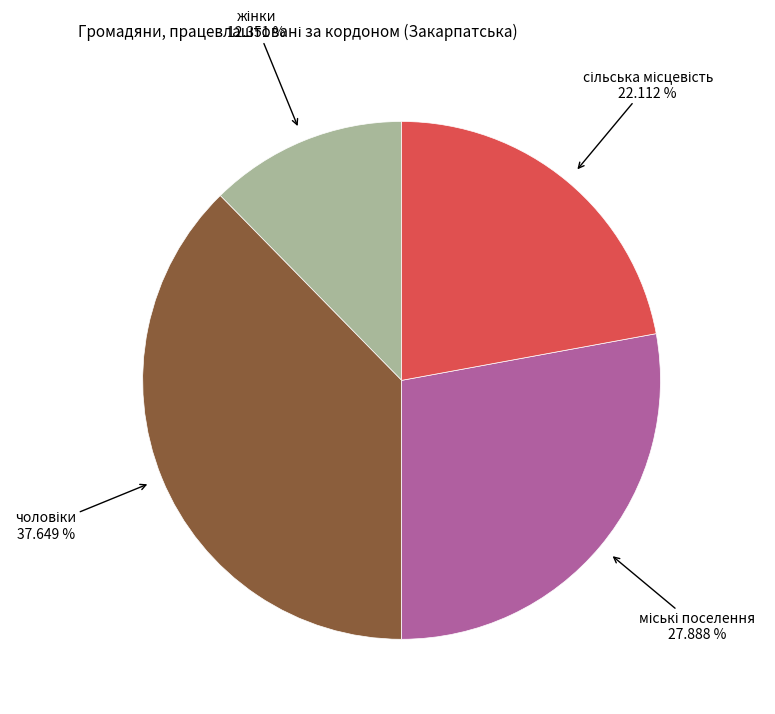

Is there any slice that represents more than half of the pie?

No